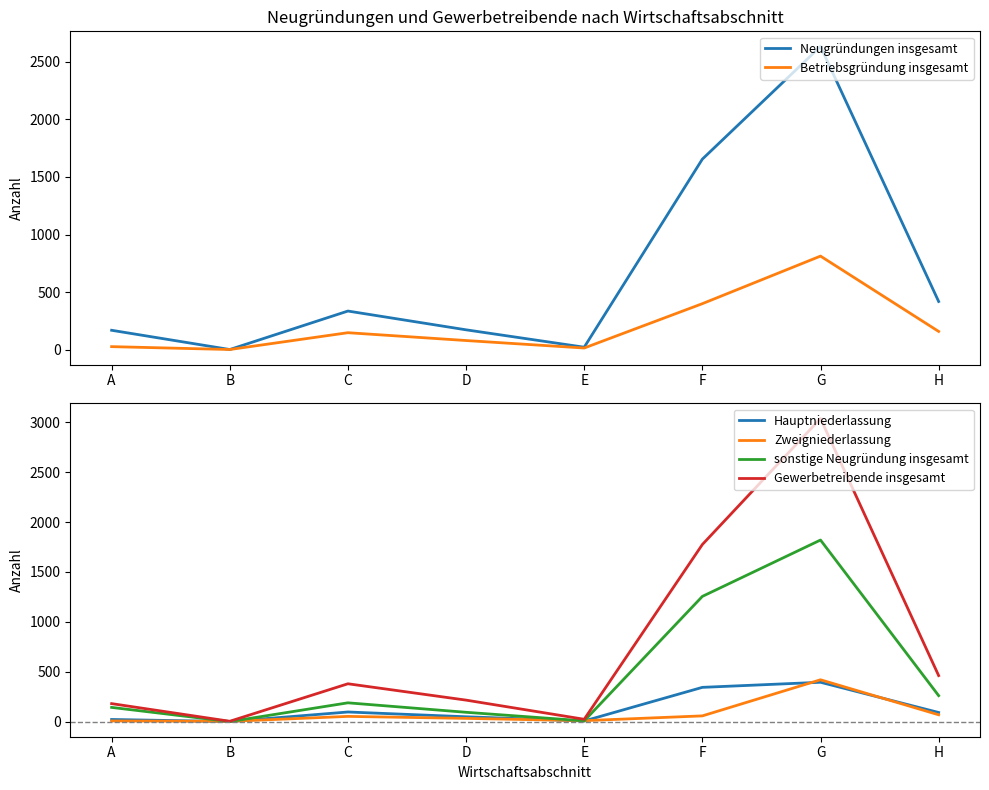

Reading right to left, what are all the values shown in this chart?

Neugründungen insgesamt: 419	2633	1655	22	173	336	2	169
Betriebsgründung insgesamt: 159	813	400	15	80	148	2	27
Hauptniederlassung: 91	394	343	6	48	96	0	21
Zweigniederlassung: 68	419	57	9	32	52	2	6
sonstige Neugründung insgesamt: 260	1820	1255	7	93	188	0	142
Gewerbetreibende insgesamt: 461	3038	1775	23	215	379	3	180